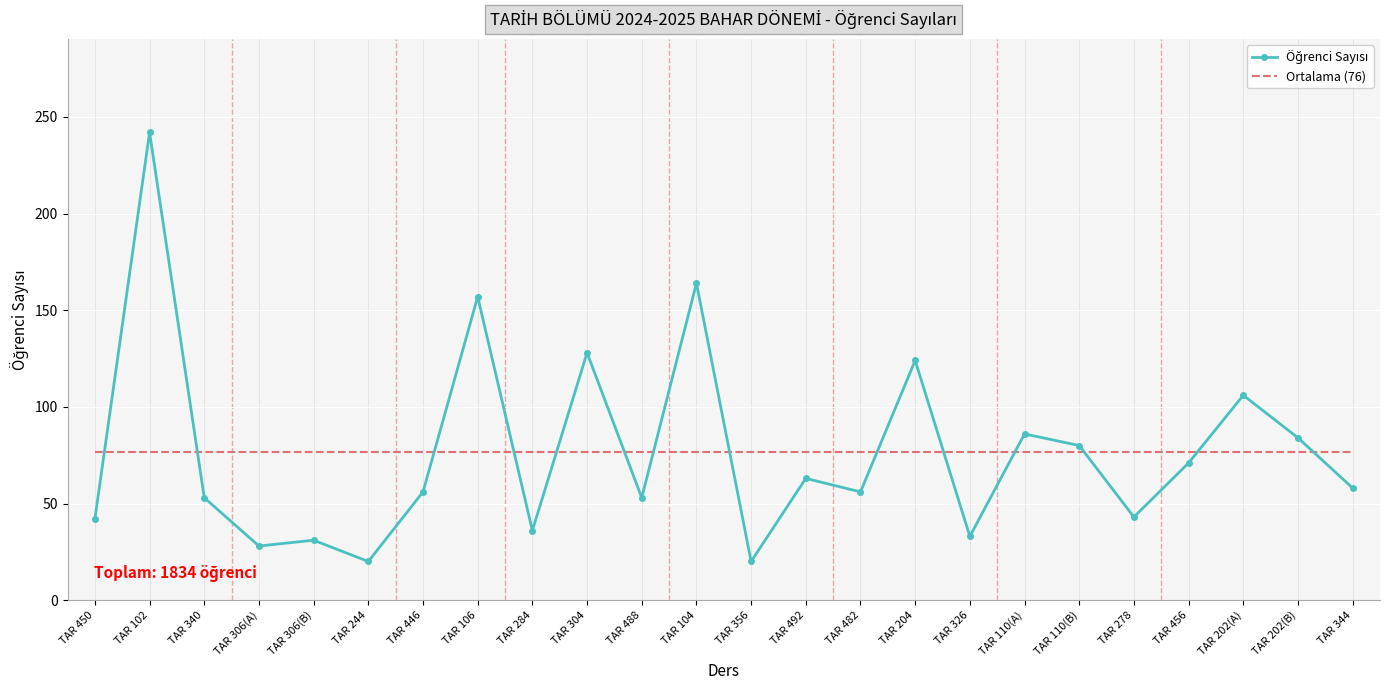

What is the spread (max minus min) of values at TAR 482?

20.4